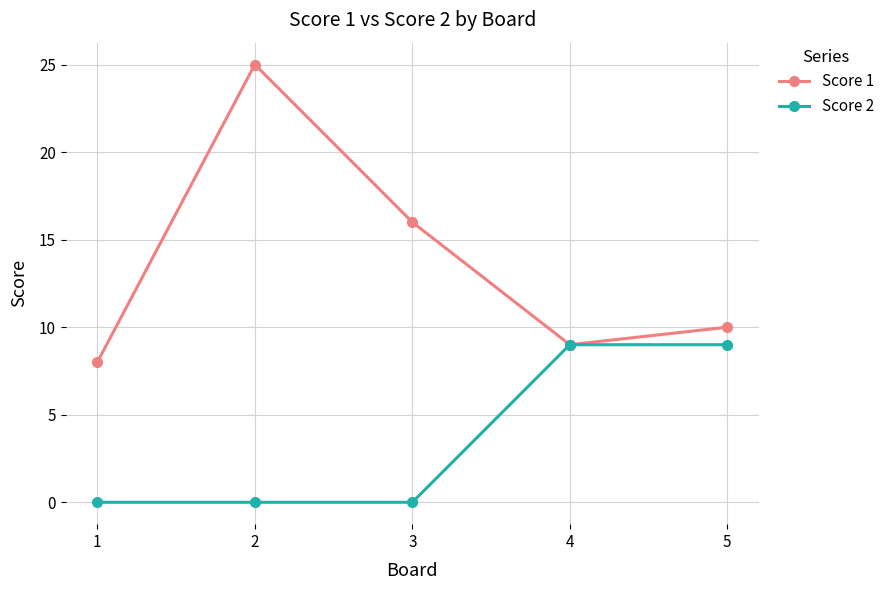

True or false: Score 2 has more than 2 points higher than both neighbors.

False